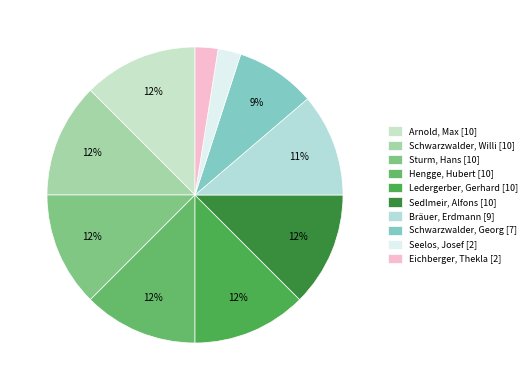

True or false: Sedlmeir, Alfons accounts for 12% of the total.

True